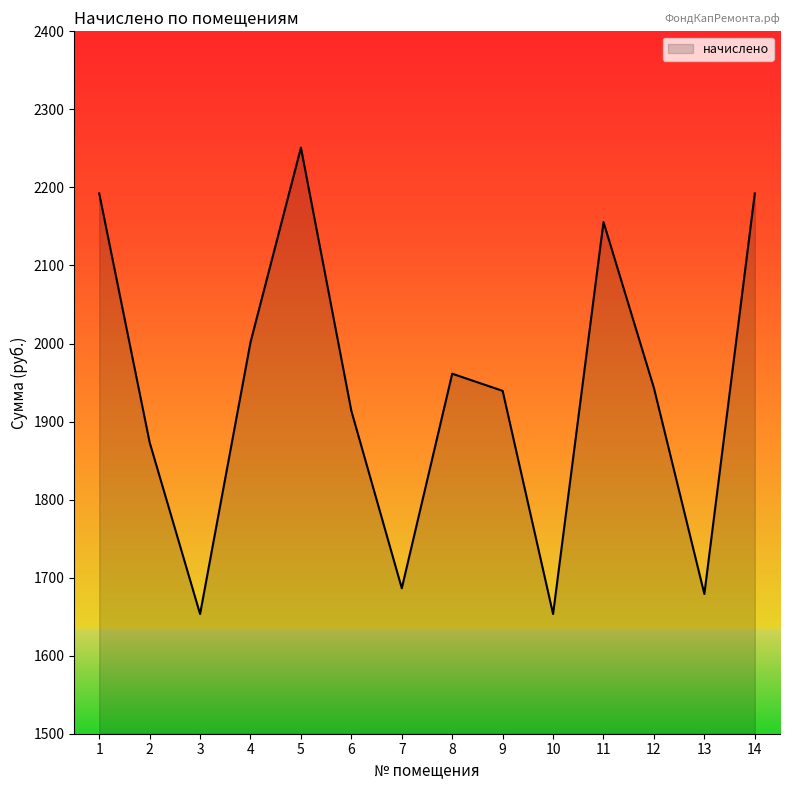

The chart shows a value of 1083.9 at 12. True or false?

False